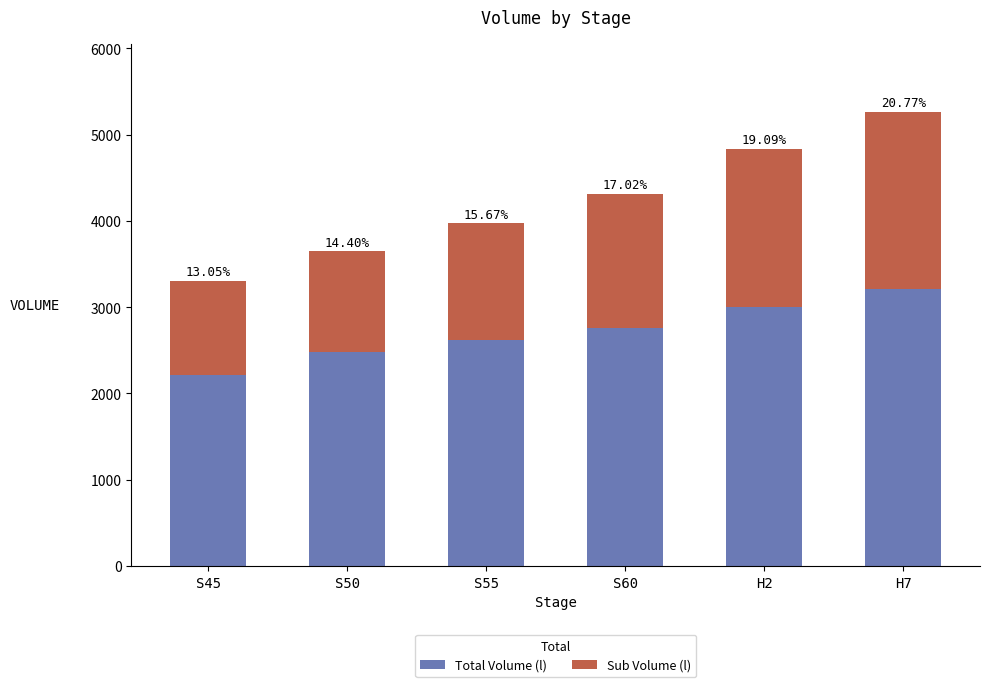

What are all the series names shown in the legend?

Total Volume (l), Sub Volume (l)